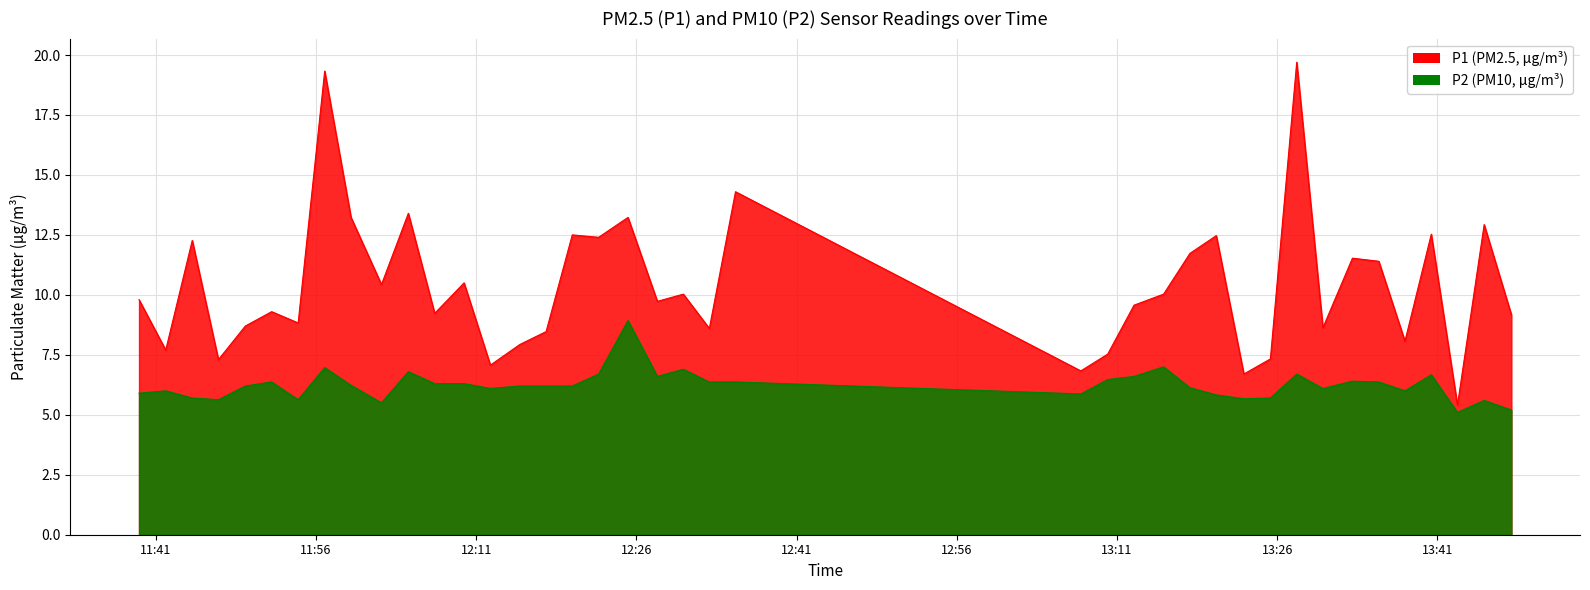

The value of P1 at 2022-08-11T11:39:26 is 9.8. True or false?

True